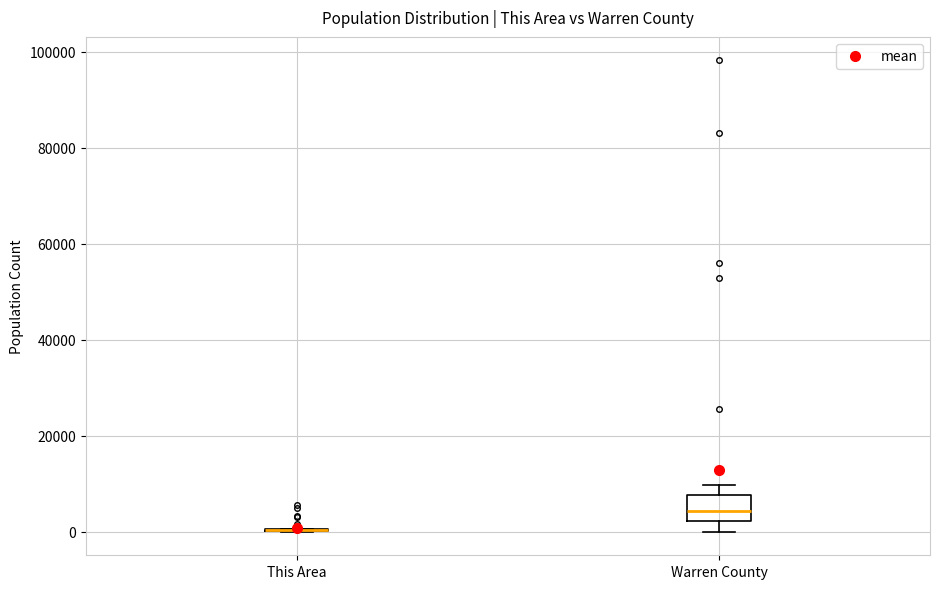

Where is the lower edge of the box for Warren County on the y-axis? The values are not printed on the chart, so give them approximately, as read against the axis.

2000